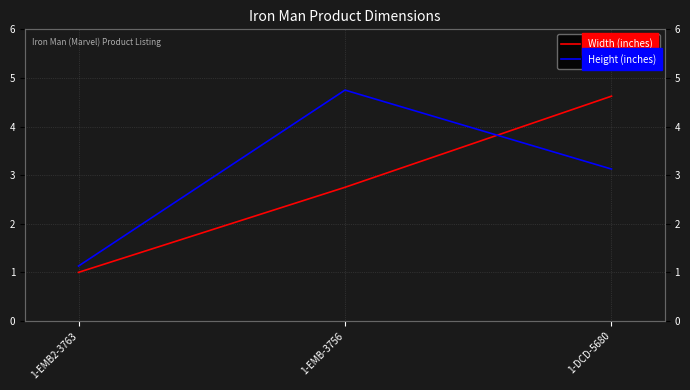

The value of Height (inches) at 1-DCD-5680 is 3.1. True or false?

True